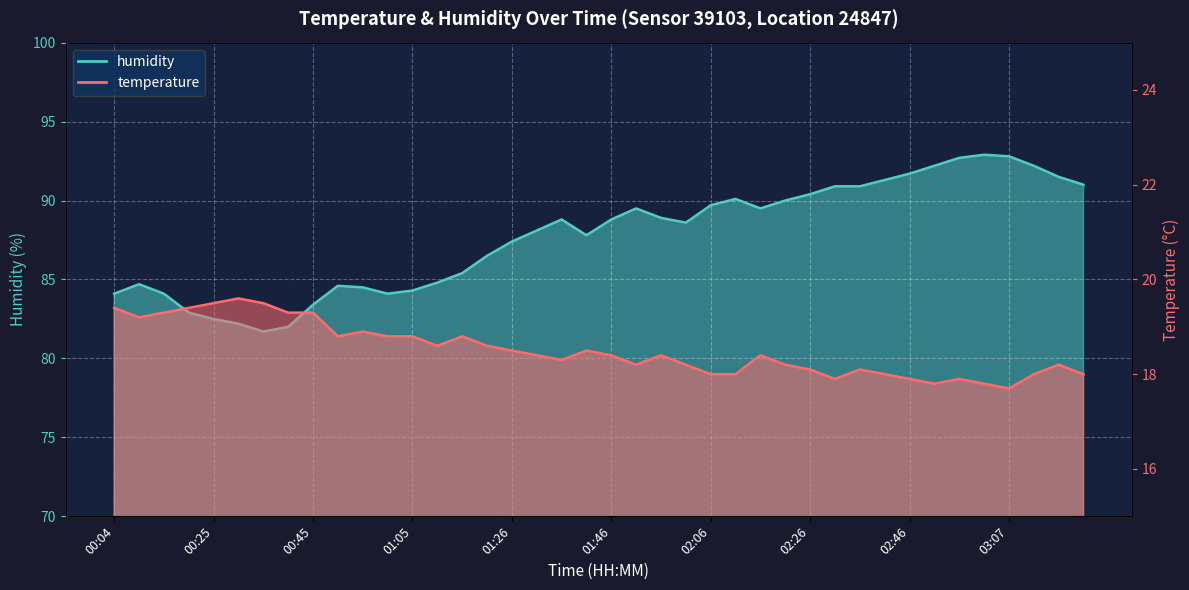

What is the difference between the highest and lowest values at 00:30?

62.6